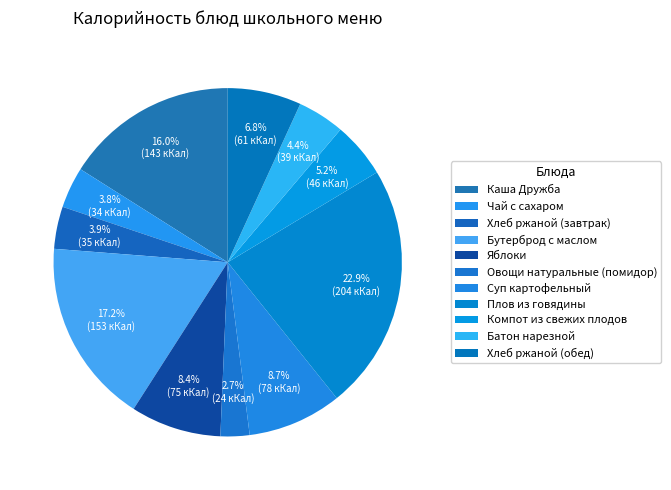

How many slices are in this pie chart?

11